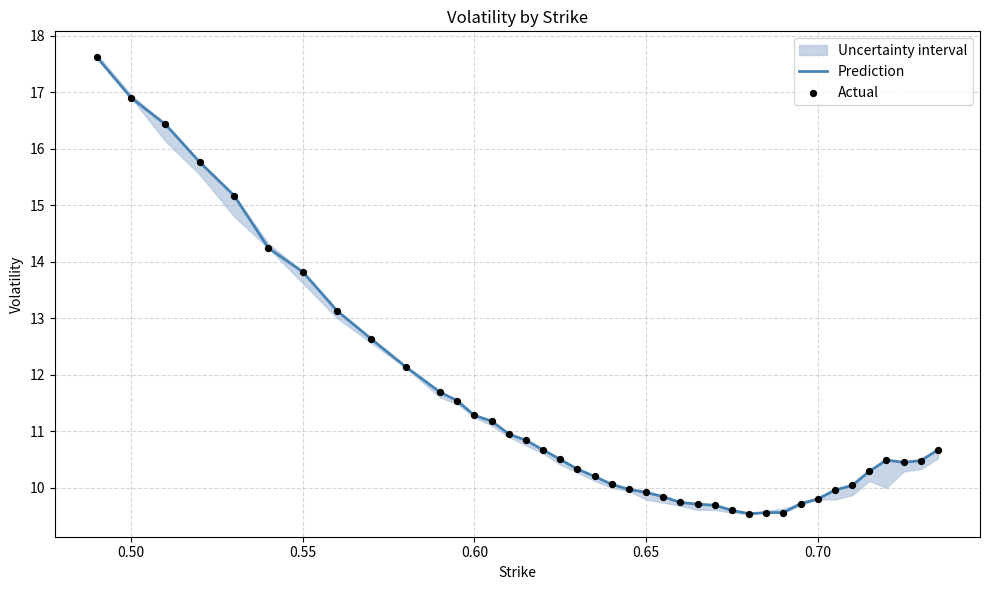

Which series has the largest total across all categories?

Prediction